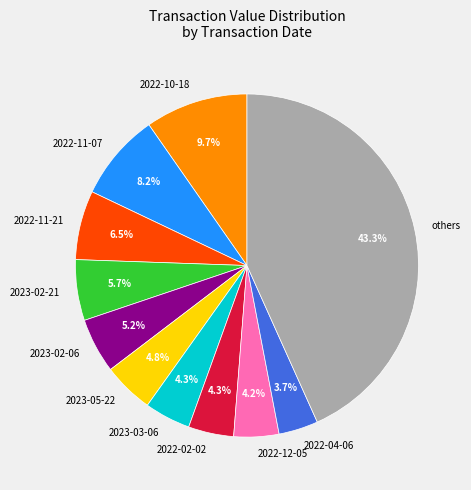

Which category has the smallest portion of the pie?

2022-04-06